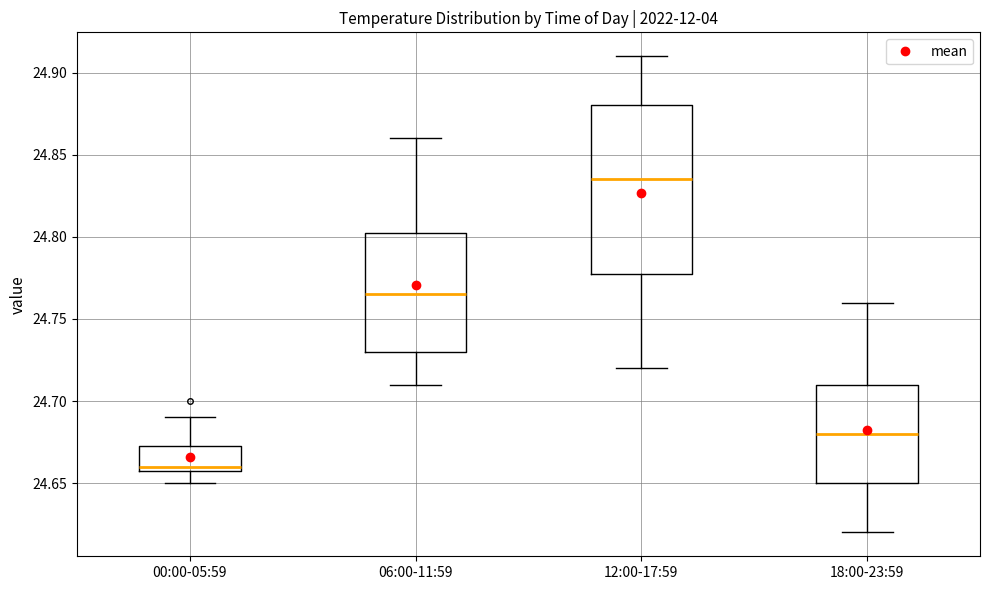

Comparing the boxes themselves (not the whiskers), which one is the tallest?

12:00-17:59